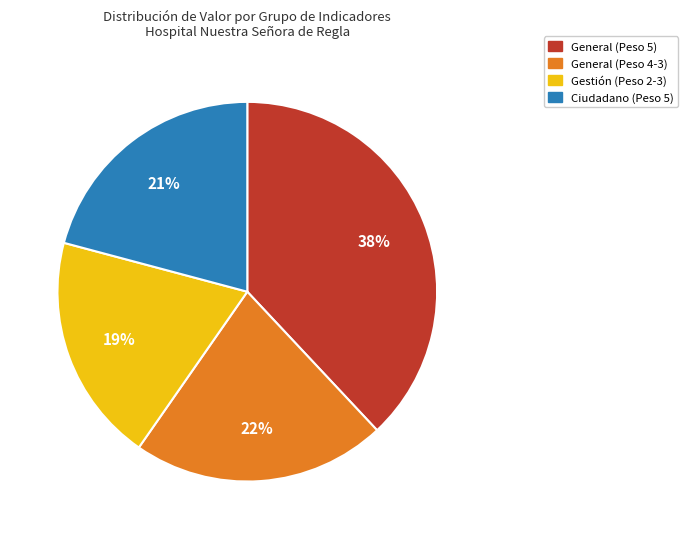

To the nearest percent, what is the average slice percentage?

25%